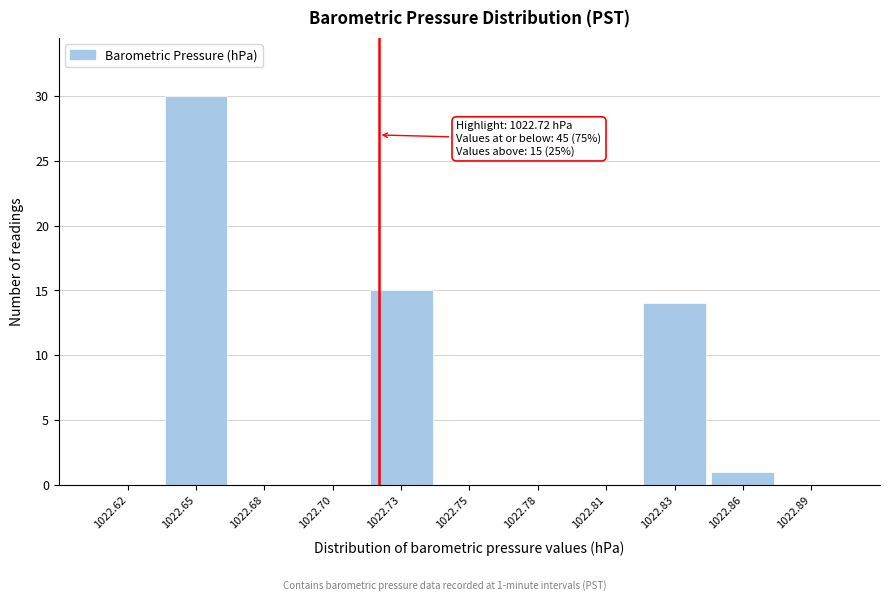

Reading right to left, transcribe all the data shown in this chart.

1022.89=0	1022.86=1	1022.83=14	1022.81=0	1022.78=0	1022.75=0	1022.73=15	1022.70=0	1022.68=0	1022.65=30	1022.62=0